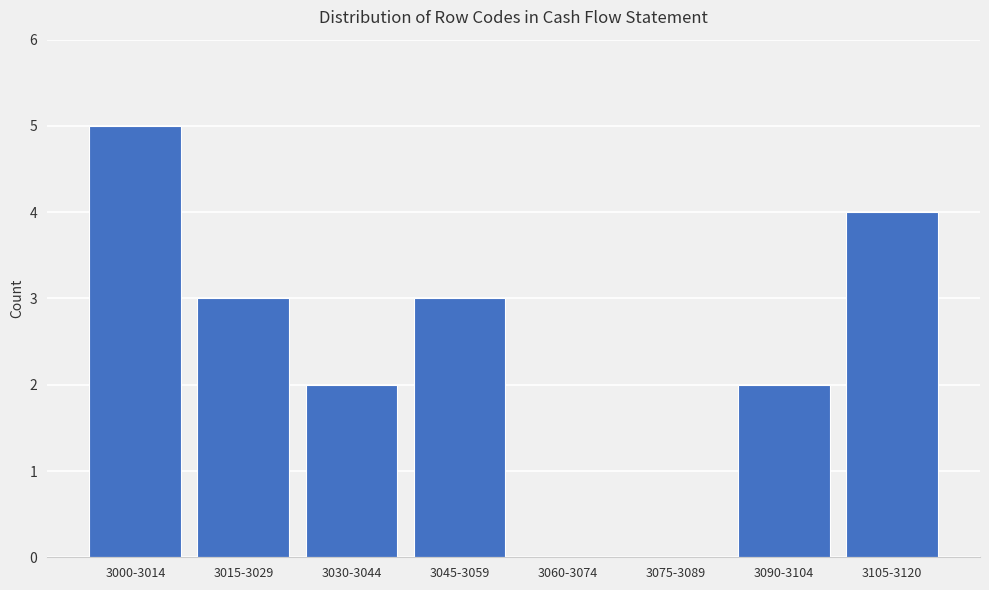

Reading left to right, extract all data points from this chart.

3000-3014=5	3015-3029=3	3030-3044=2	3045-3059=3	3060-3074=0	3075-3089=0	3090-3104=2	3105-3120=4